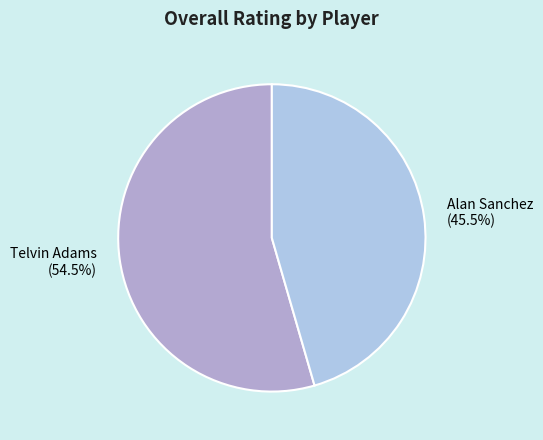

To the nearest percent, what is the combined percentage of Telvin Adams and Alan Sanchez?

100%